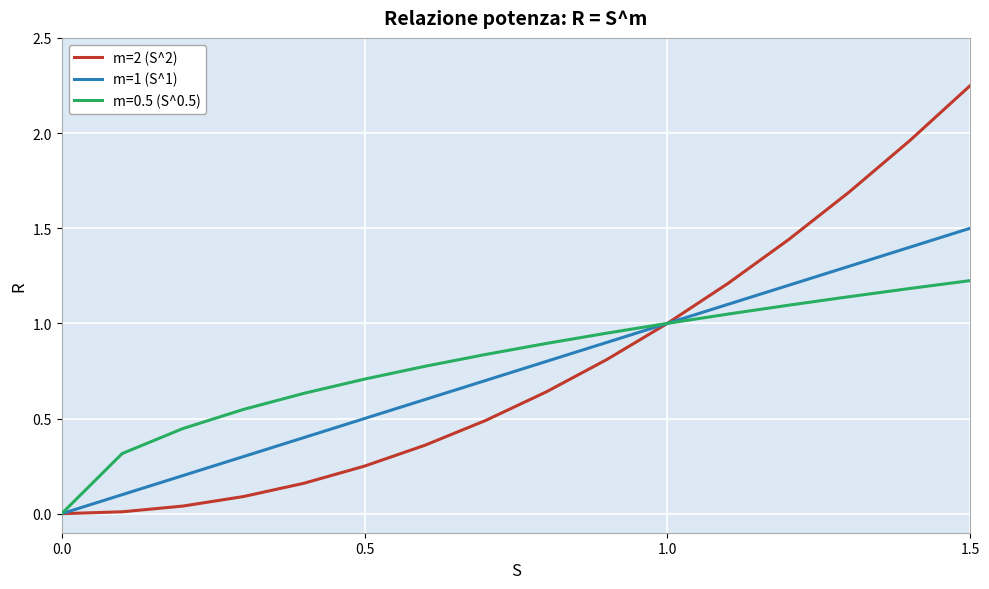

How many distinct data groups are displayed?

3